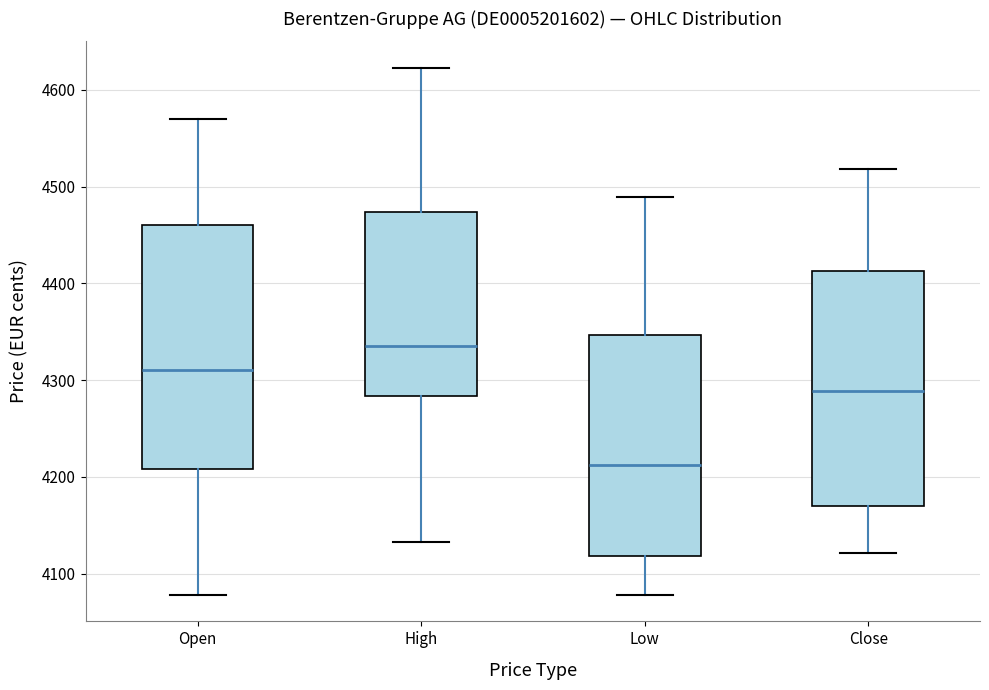

Where does the median line of the box for High sit on the y-axis? The values are not printed on the chart, so give them approximately, as read against the axis.

4340